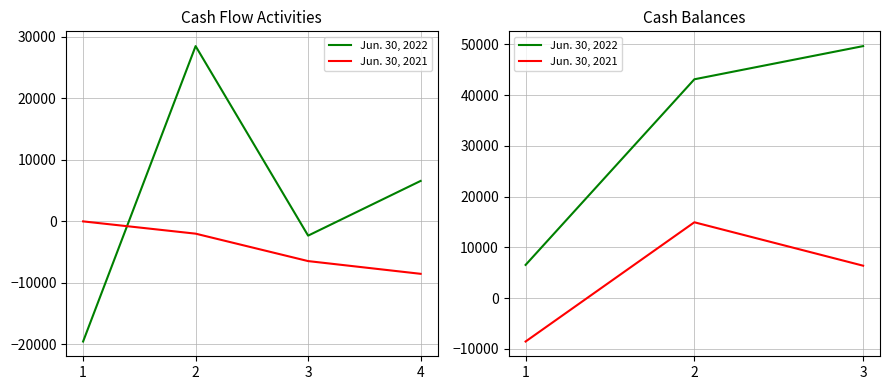

What is the spread (max minus min) of values at 3?

43268